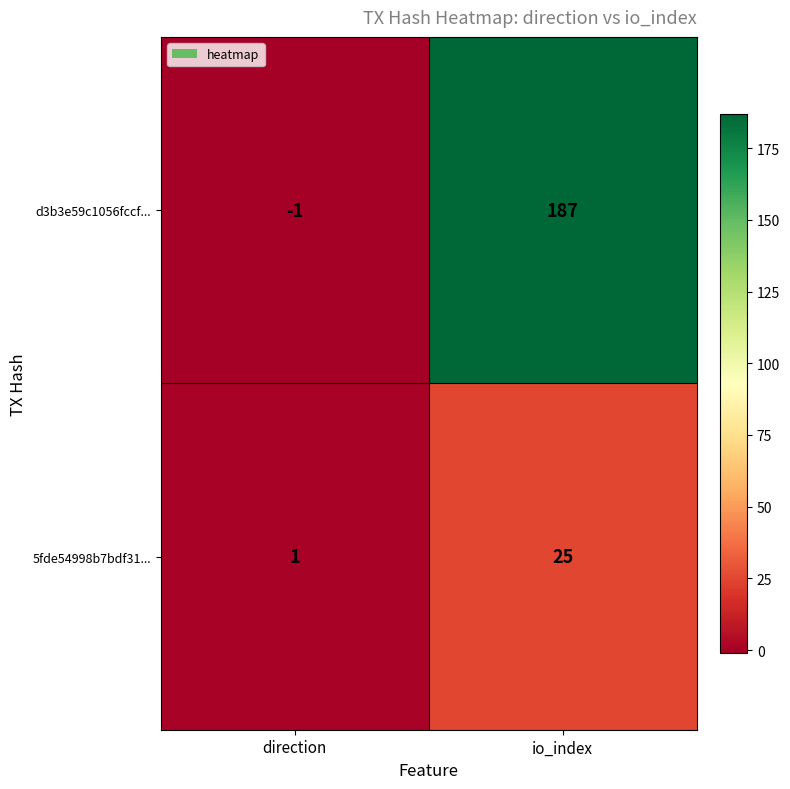

At which label is d3b3e59c1056fccf... closest to 93?

direction